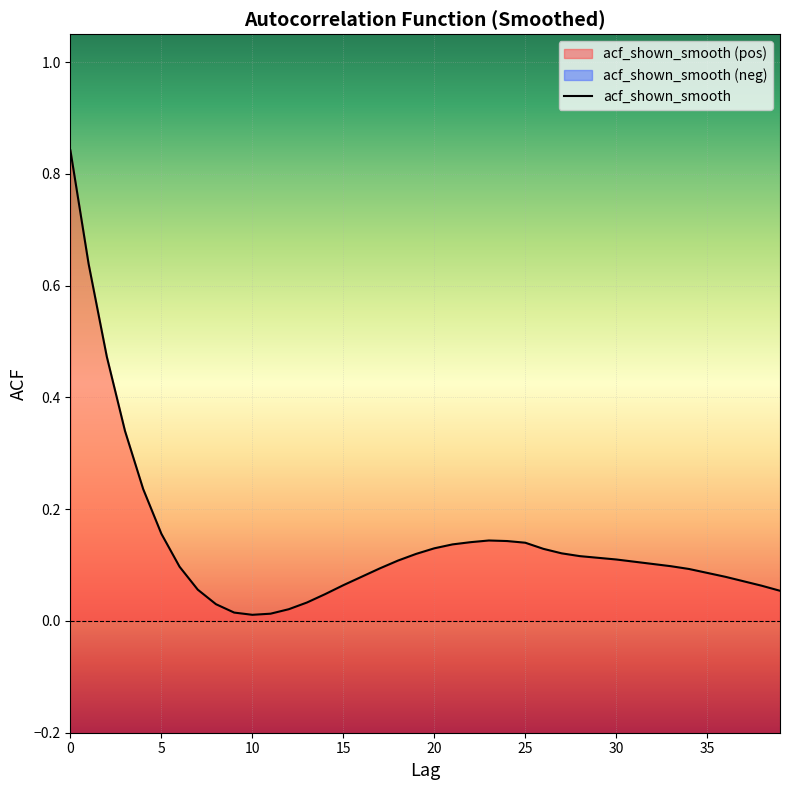

What is the average value?

0.1